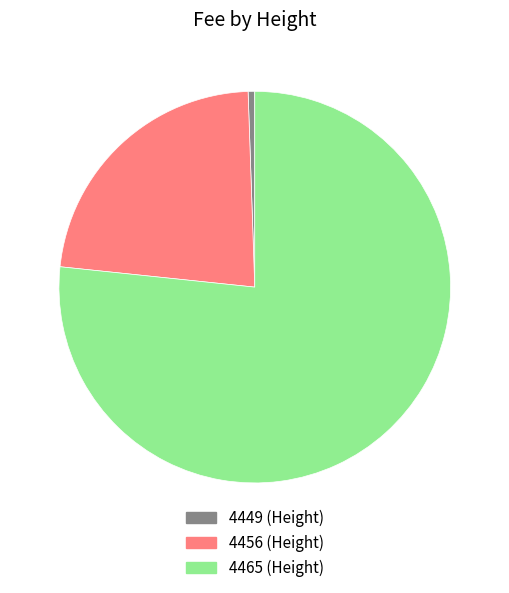

Is there any slice that represents more than half of the pie?

Yes